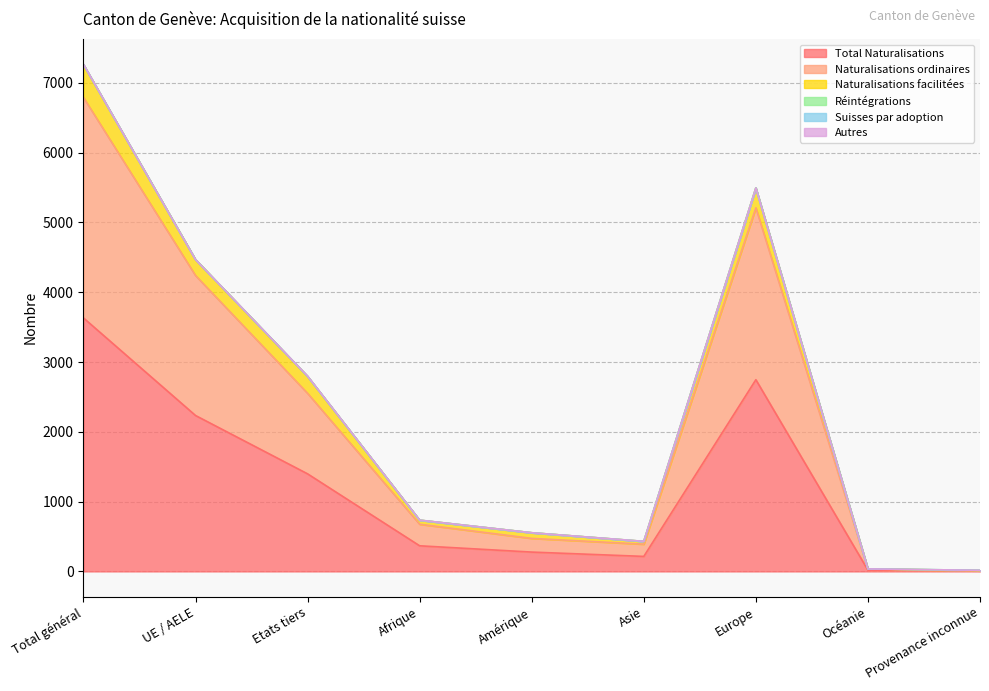

Is the value of Total Naturalisations at Provenance inconnue greater than the value of Naturalisations facilitées at Provenance inconnue?

Yes